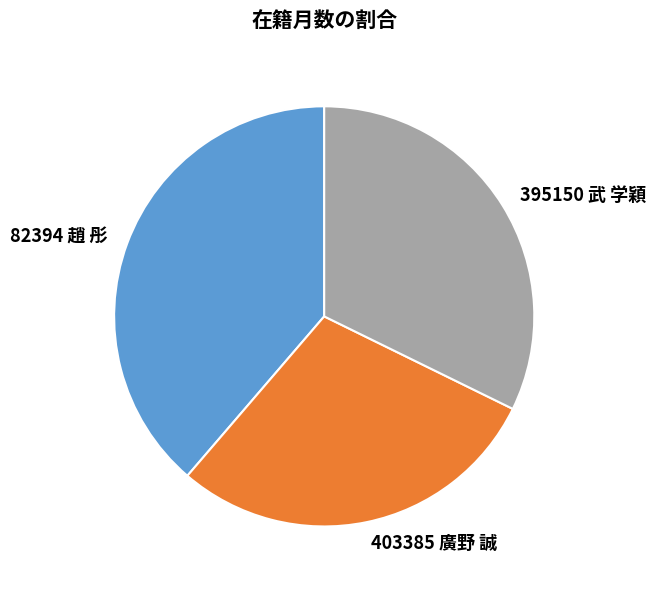

Combined, do 395150 武 学穎 and 82394 趙 彤 account for over 50%?

Yes